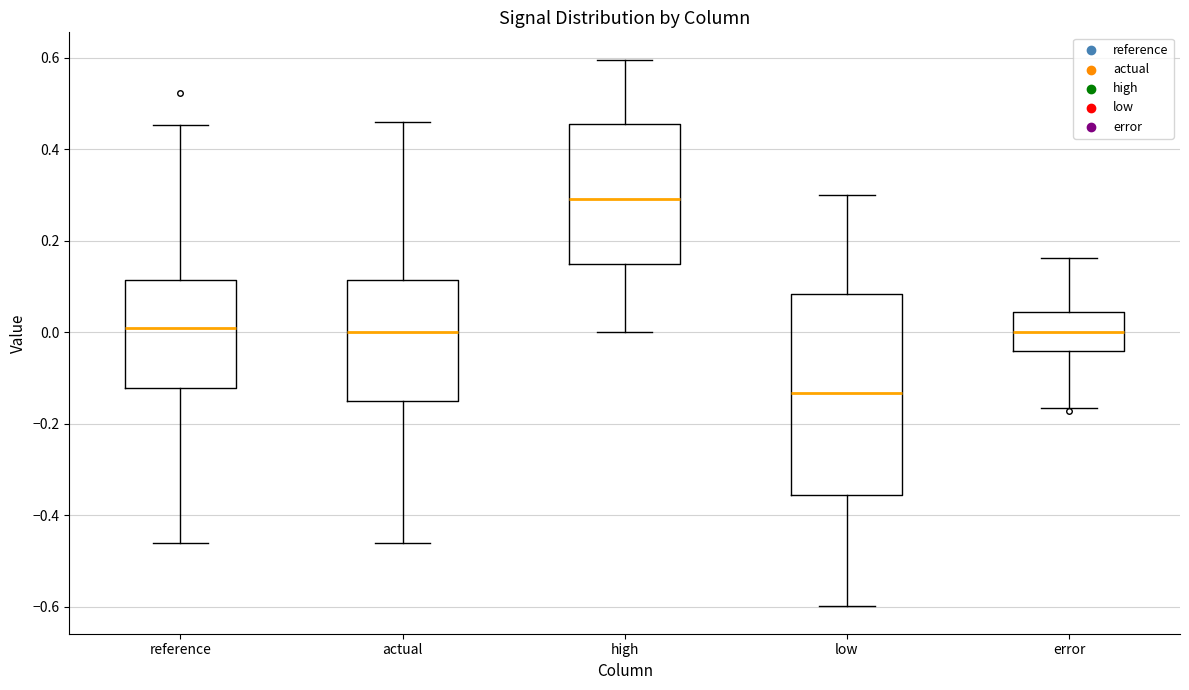

Where does the lower whisker of the box for reference end on the y-axis? The values are not printed on the chart, so give them approximately, as read against the axis.

-0.46